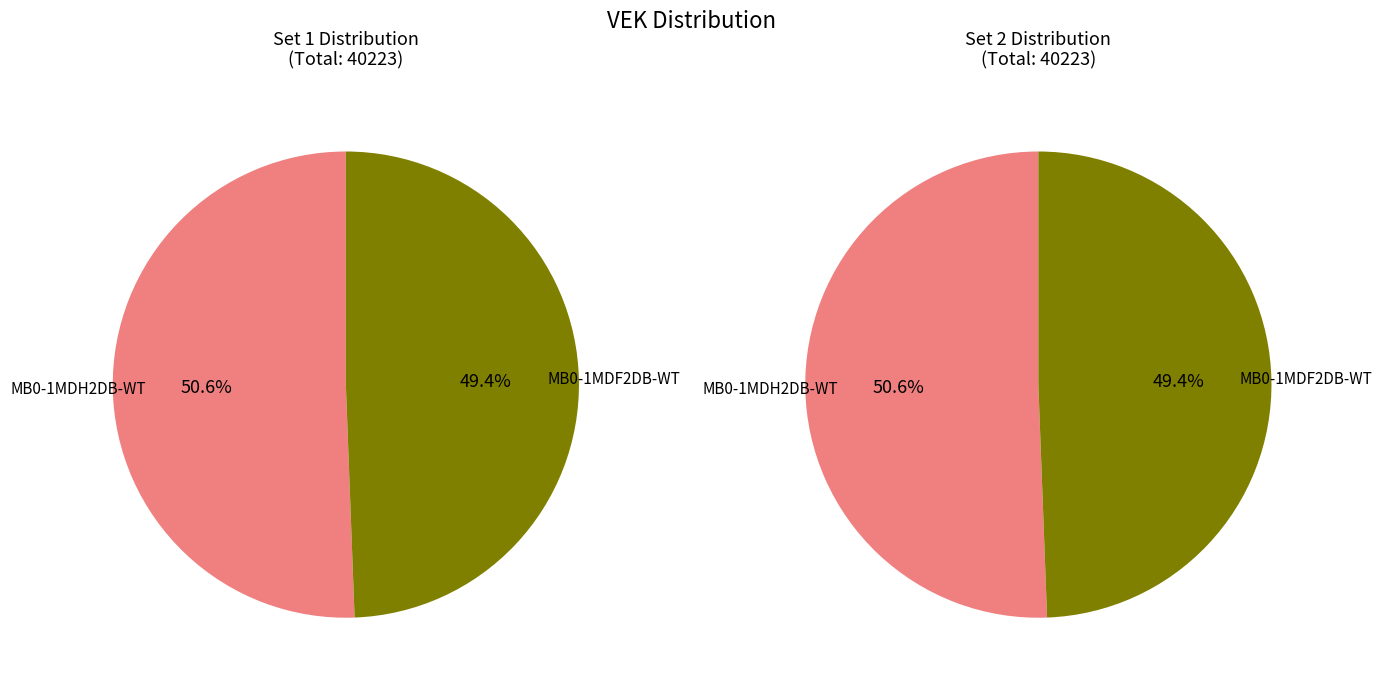

To the nearest percent, what is the difference between the largest and smallest slice percentages?

1%